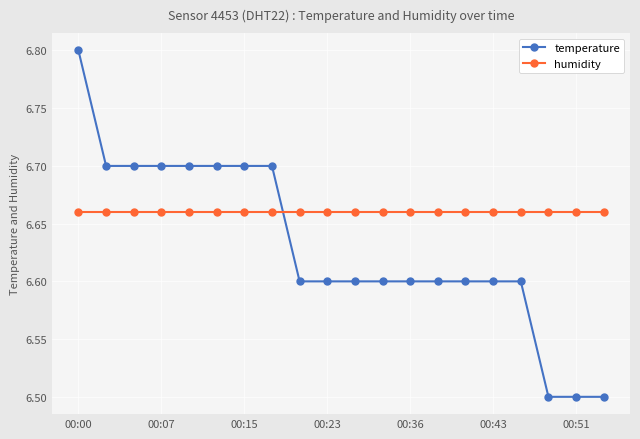

What is the sum of all humidity values?

133.2